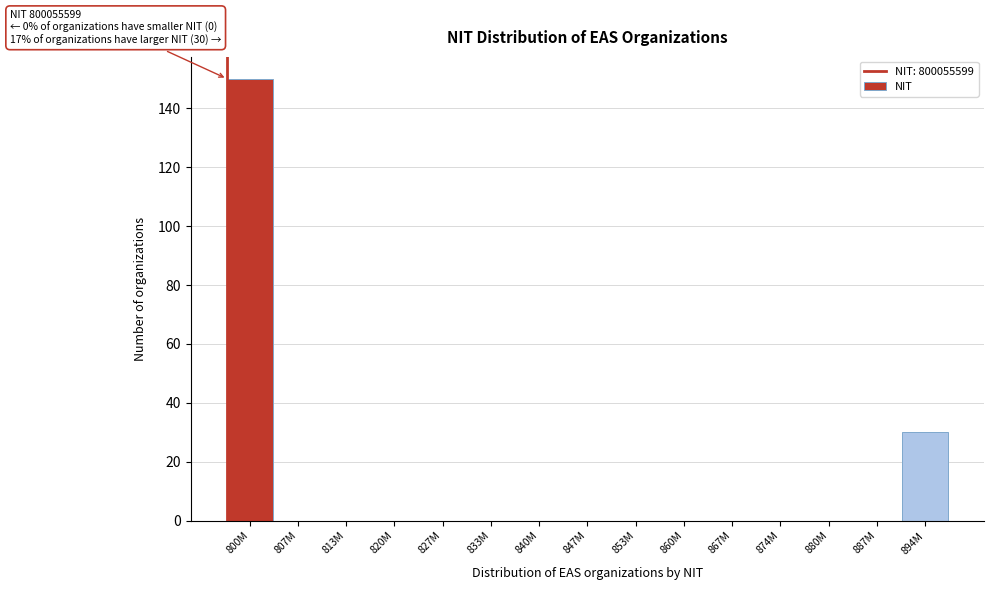

Reading right to left, what are all the values shown in this chart?

894M=30	887M=0	880M=0	874M=0	867M=0	860M=0	853M=0	847M=0	840M=0	833M=0	827M=0	820M=0	813M=0	807M=0	800M=150